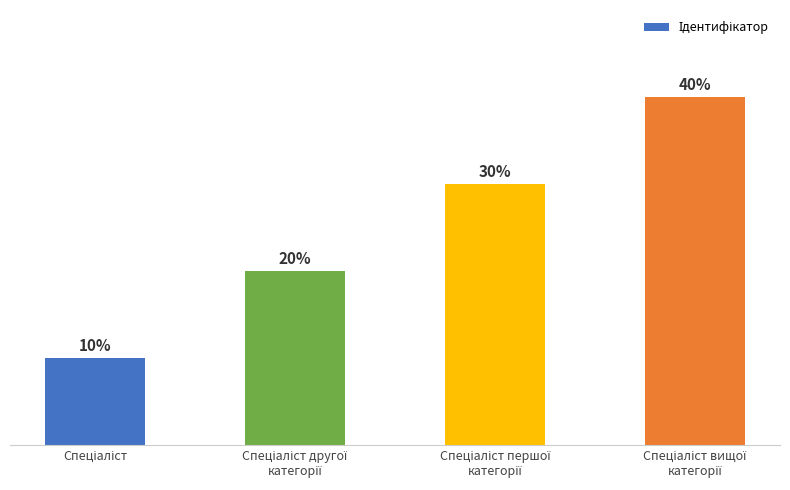

List the labels in order of value, smallest first.

Спеціаліст, Спеціаліст другої
категорії, Спеціаліст першої
категорії, Спеціаліст вищої
категорії